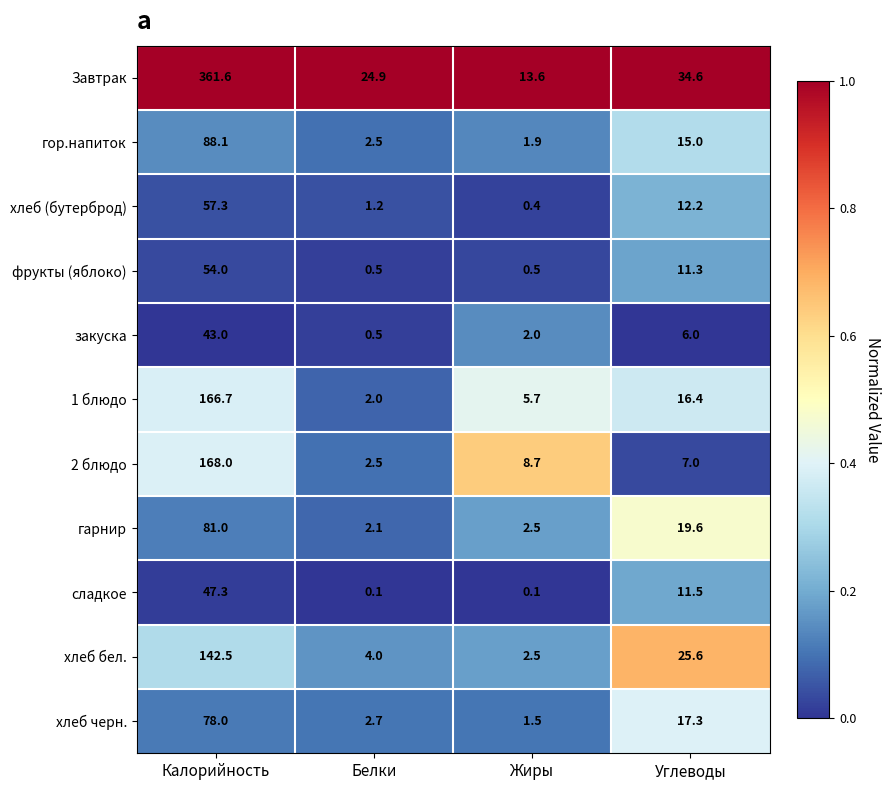

List the series in order of their peak value, highest first.

Завтрак, 2 блюдо, 1 блюдо, хлеб бел., гор.напиток, гарнир, хлеб черн., хлеб (бутерброд), фрукты (яблоко), сладкое, закуска